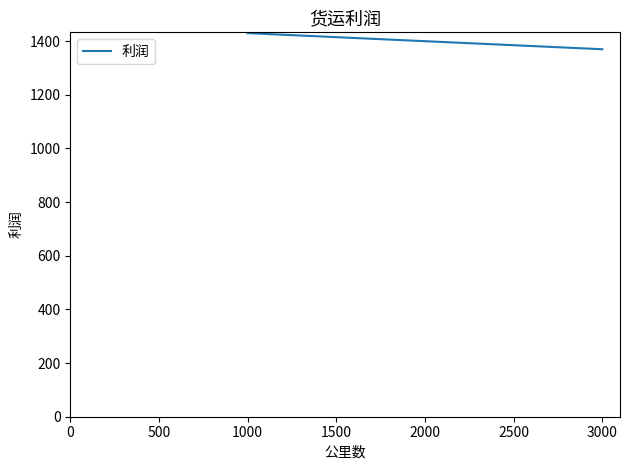

How many lines are shown in the chart?

1